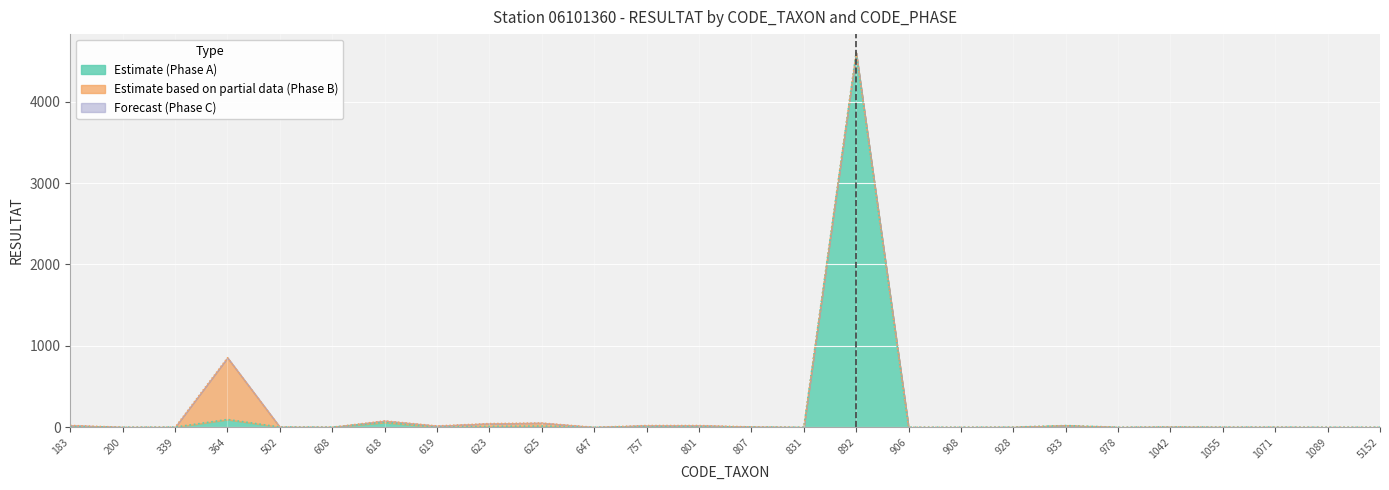

True or false: Phase_A and Phase_C cross at least once.

False